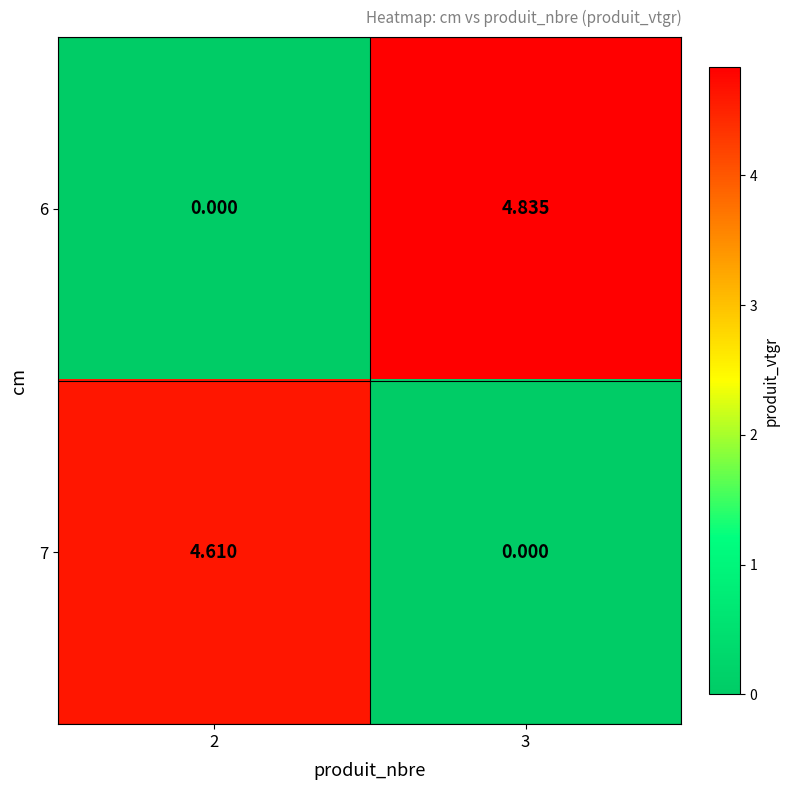

Is the value of 7 at 2 greater than the value of 6 at 2?

Yes